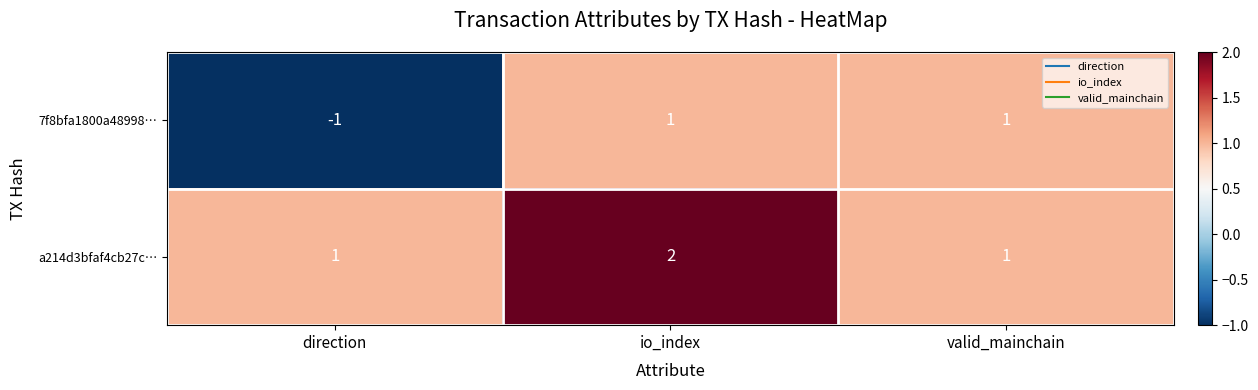

Is the value of 7f8bfa1800a48998… at direction greater than the value of a214d3bfaf4cb27c… at direction?

No